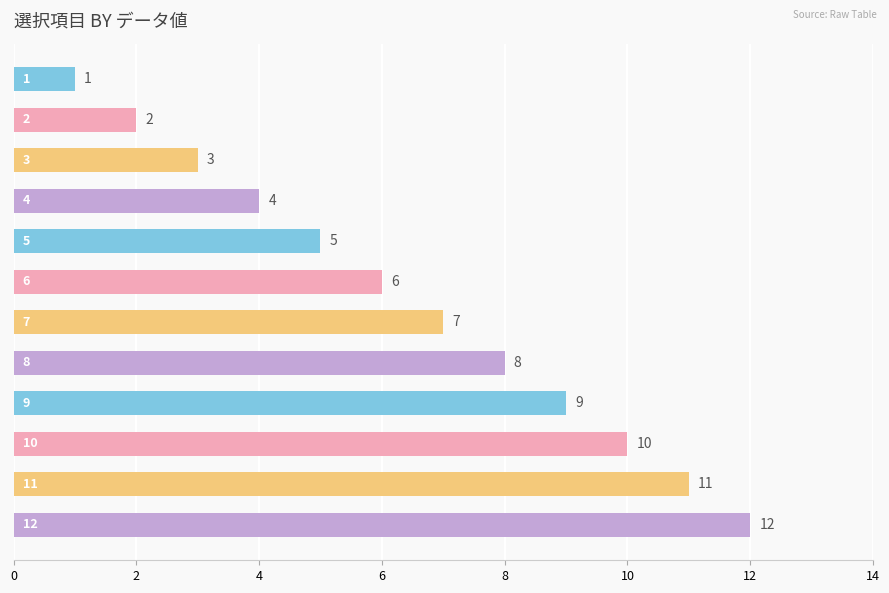

What is the maximum value shown in the chart?

12